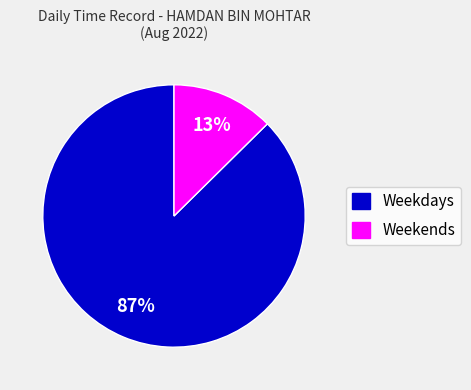

How many slices are in this pie chart?

2